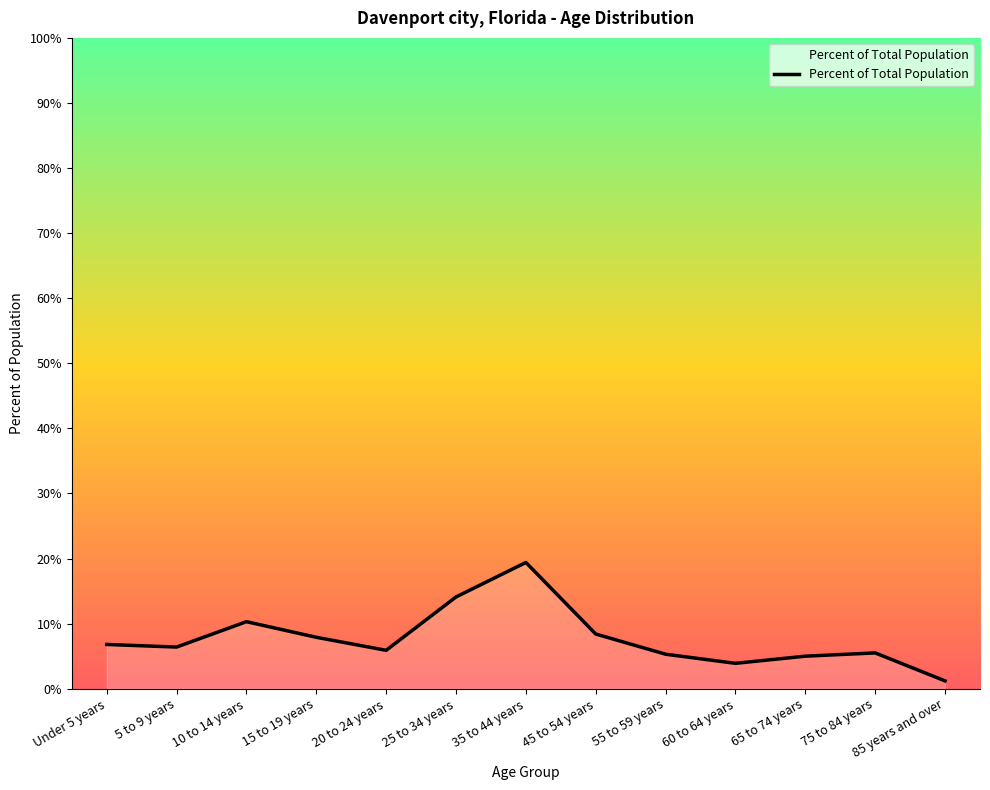

Does the chart display data point markers on the line(s)?

No